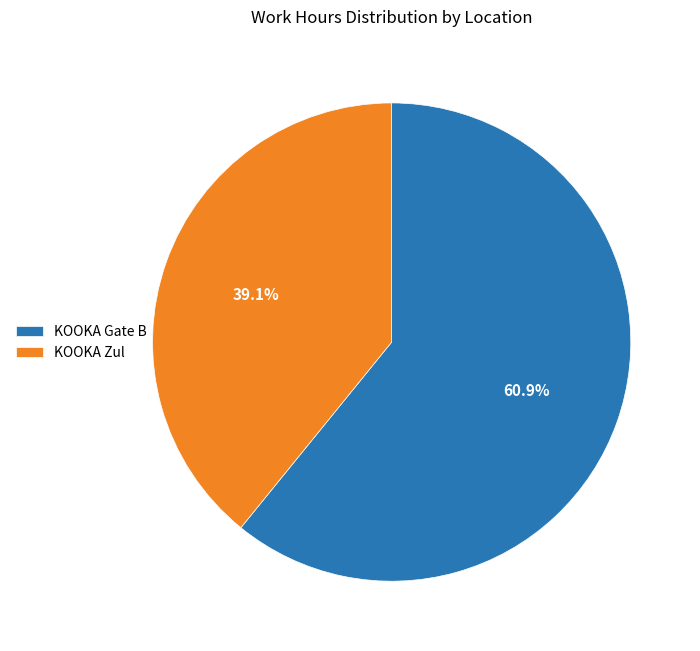

How many slices are in this pie chart?

2